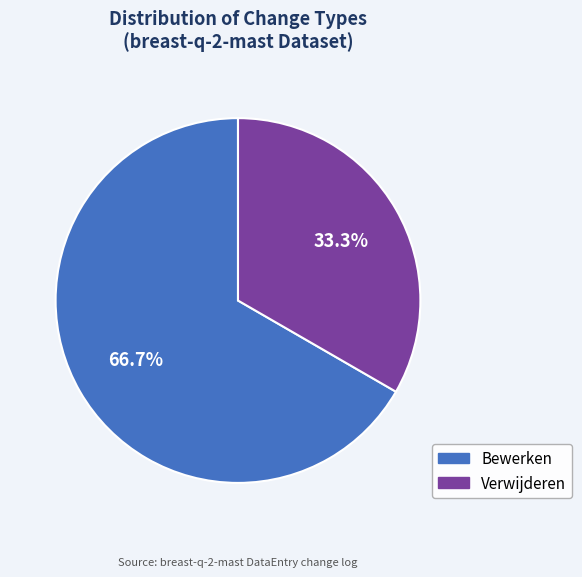

Count the number of slices in the pie.

2